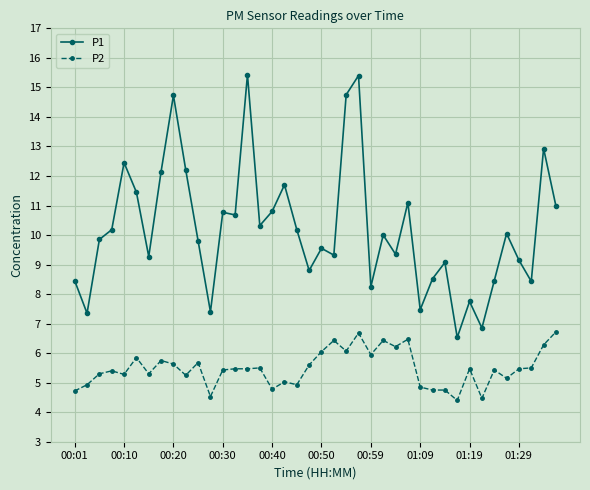

Which series has the widest spread of values?

P1